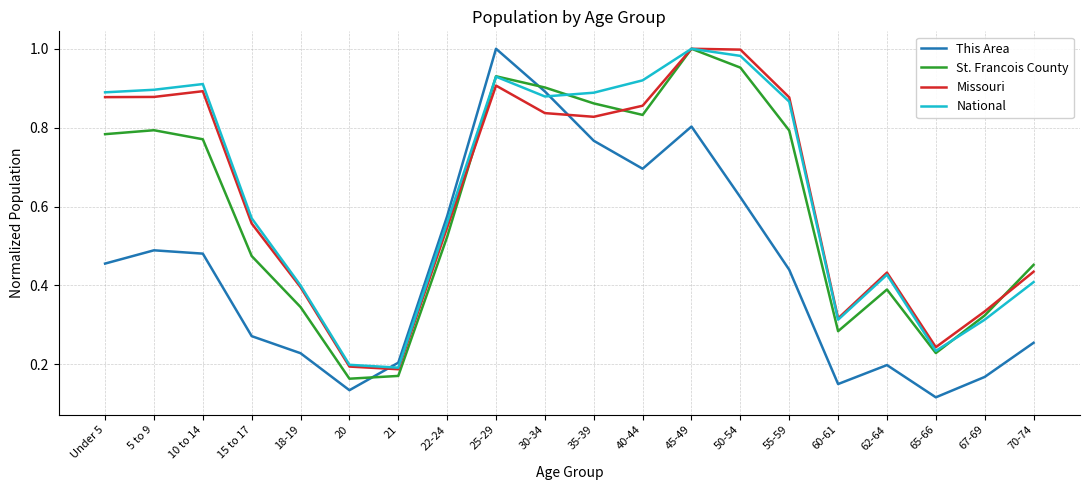

Between 35-39 and 70-74, which series saw the biggest shift?

This Area